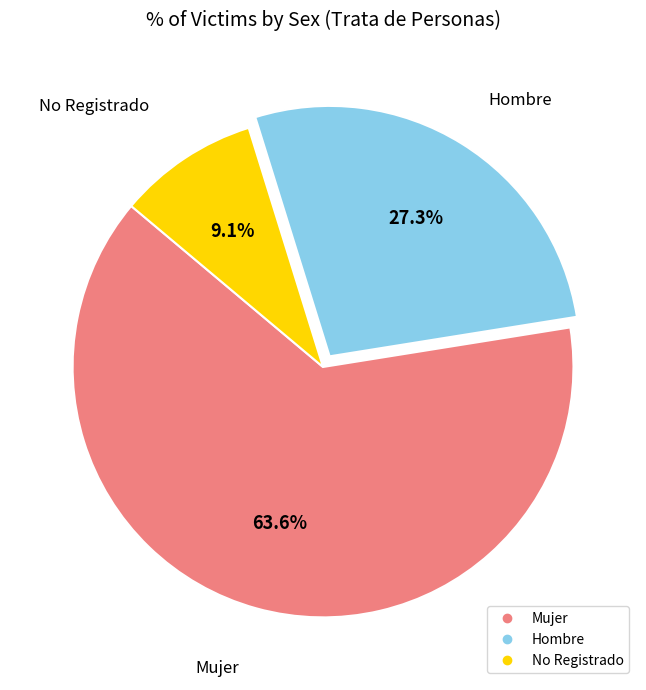

How many segments does this pie chart have?

3